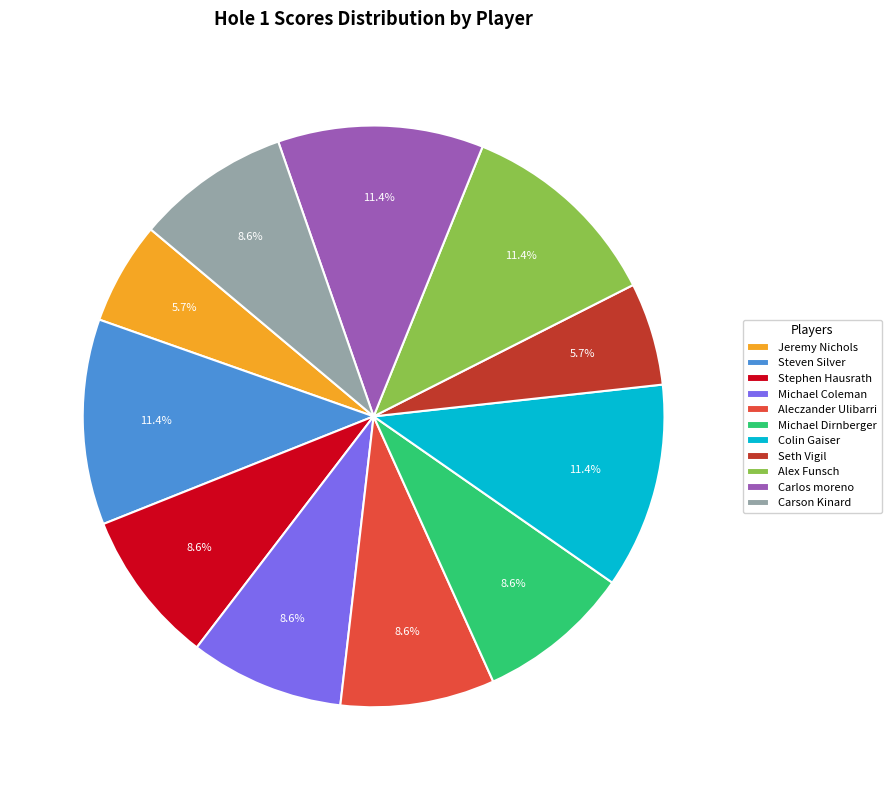

Combined, do Carlos moreno and Steven Silver account for over 50%?

No